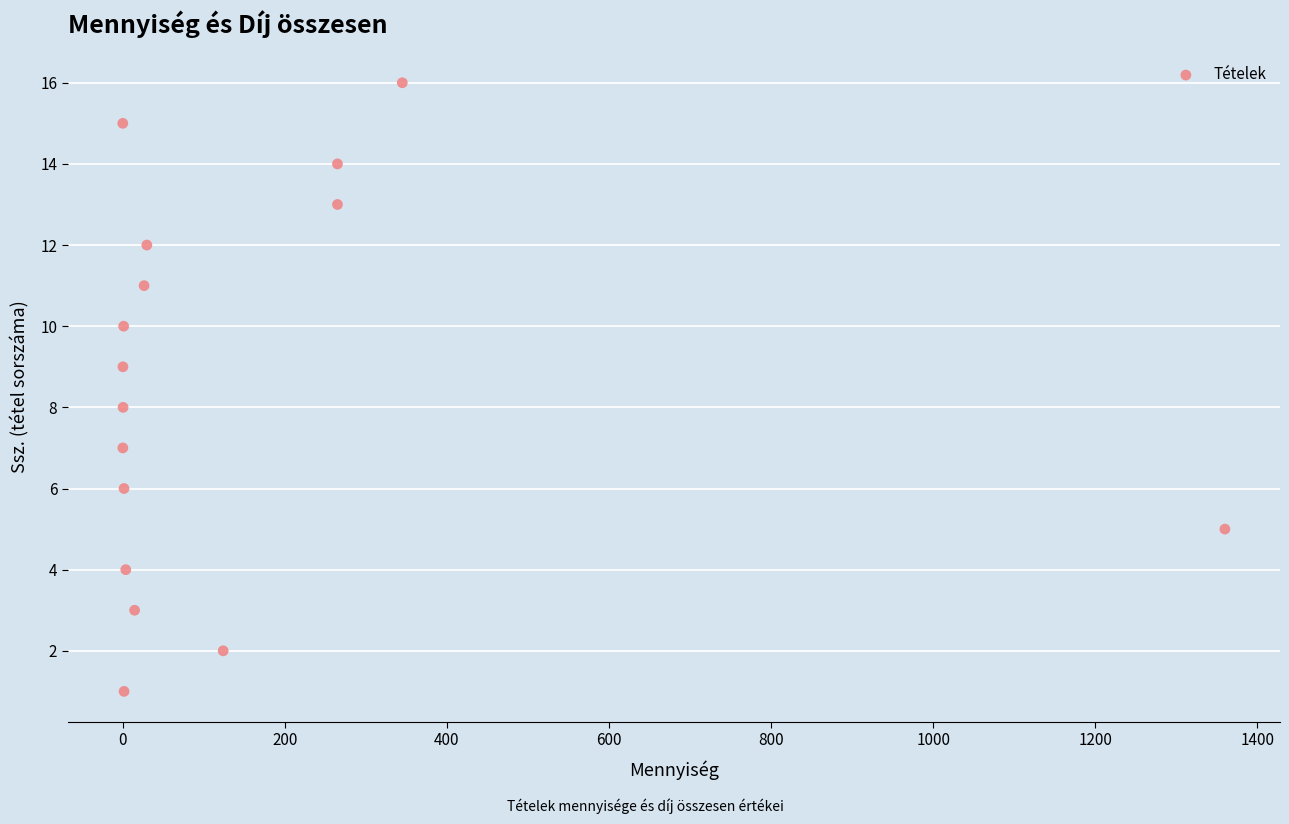

What is the range of Y values (max minus min)?

15